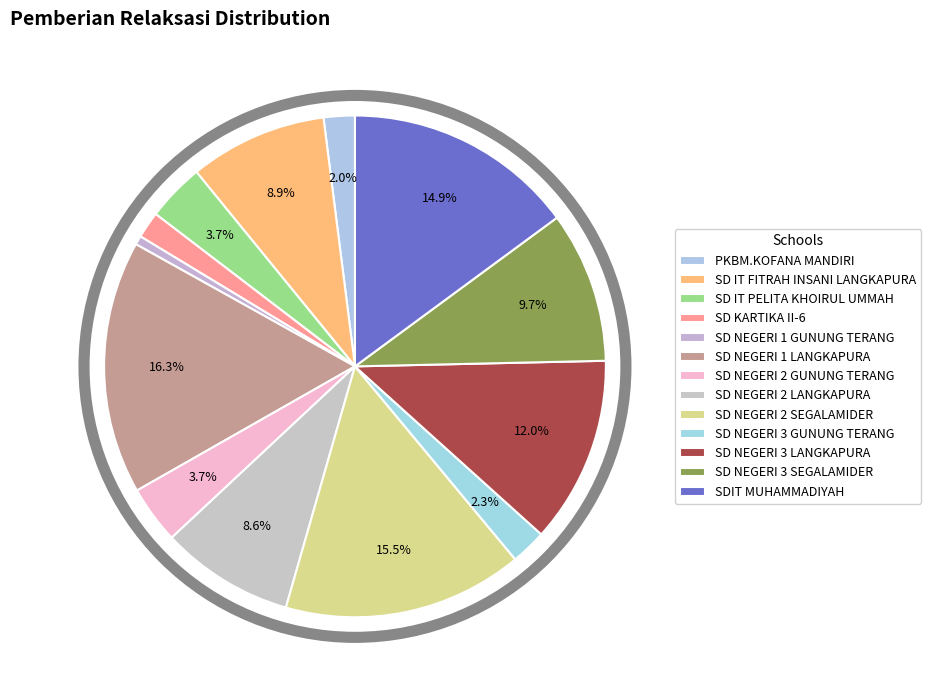

Approximately how many times larger is the value at SDIT MUHAMMADIYAH compared to SD NEGERI 1 LANGKAPURA?

0.9